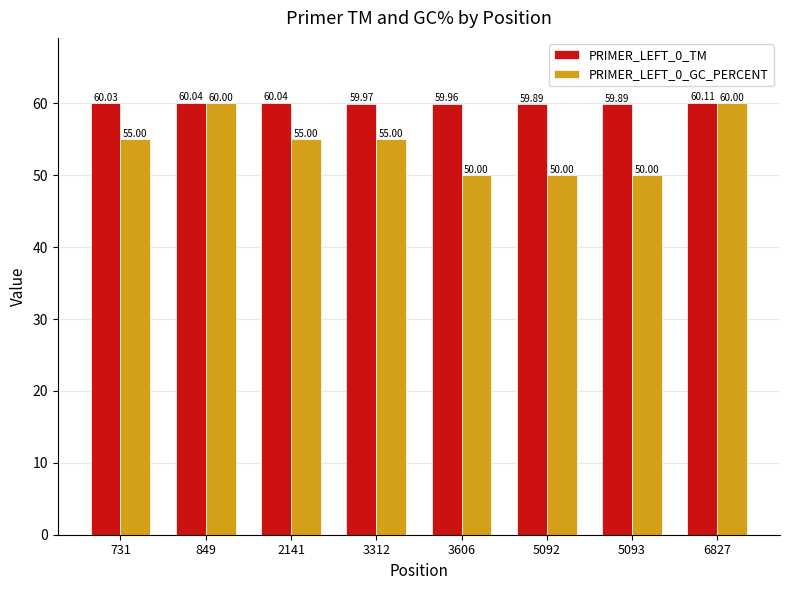

What is the smallest value displayed?

50.0